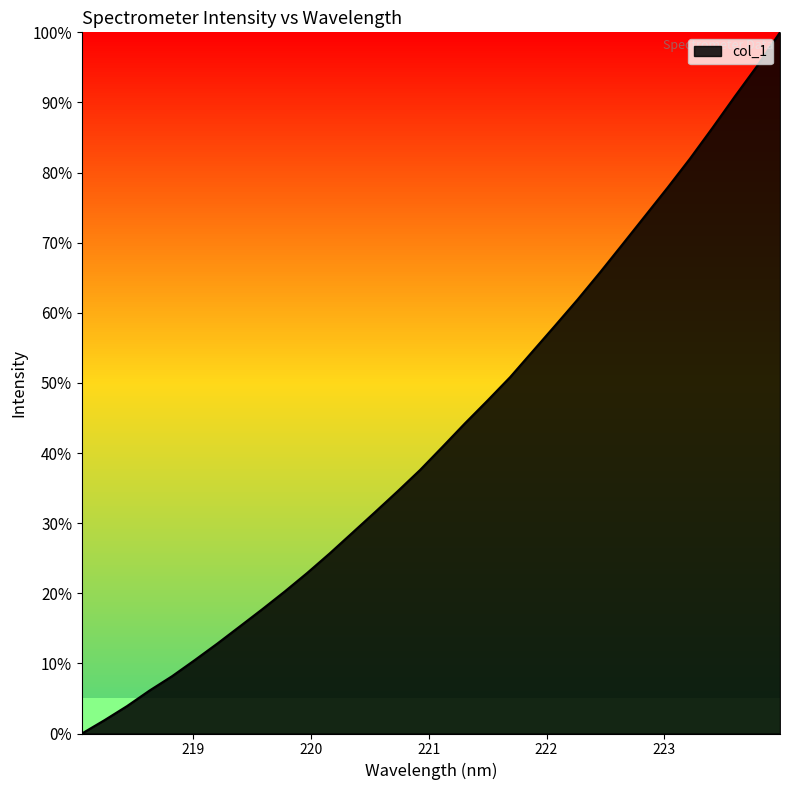

What is the difference between the maximum and minimum values?

100.0